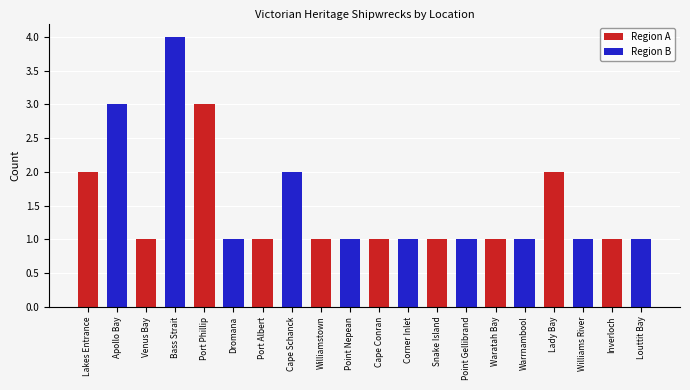

How many values in the Region A series exceed 1?

3